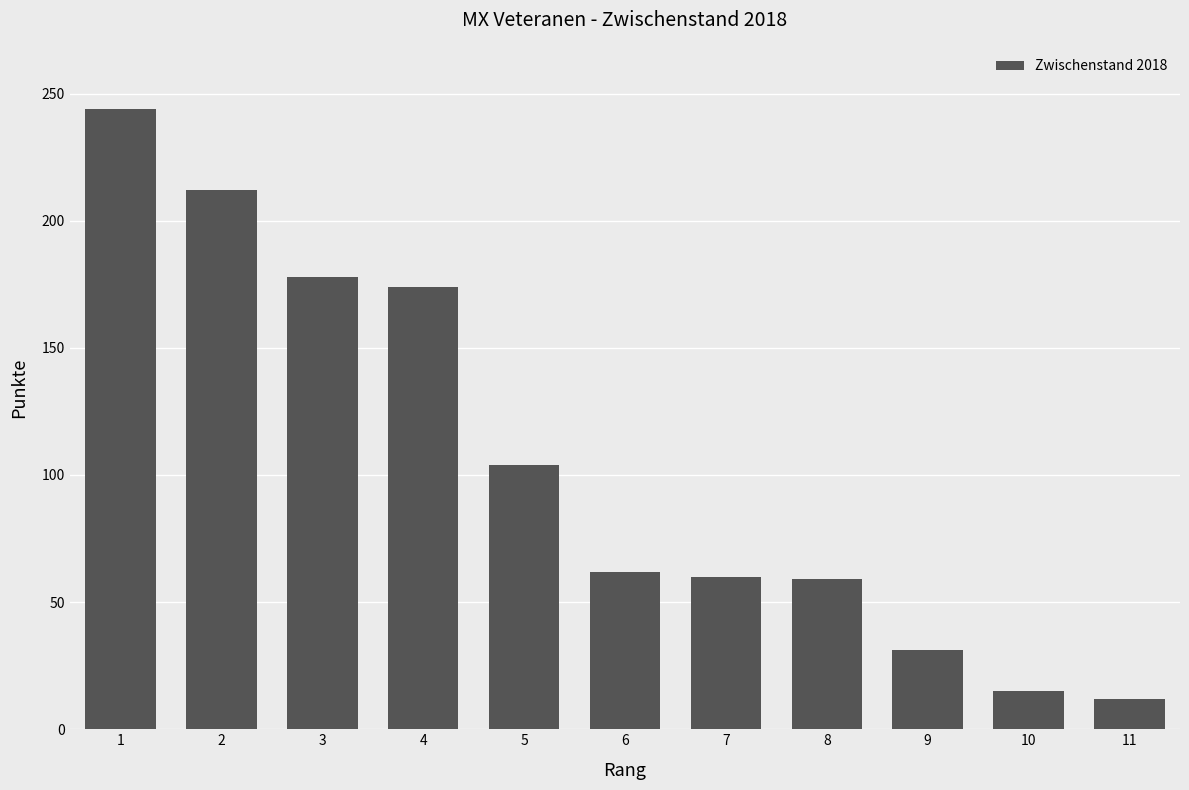

What value does the data have at 1?

244